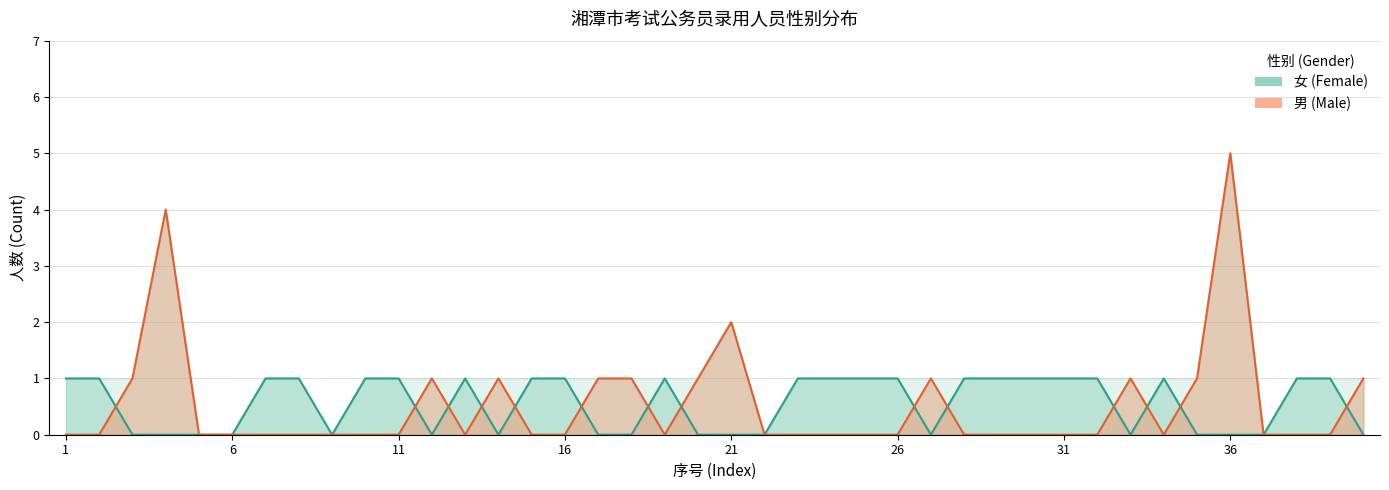

Which series has the largest range (max minus min)?

male_count